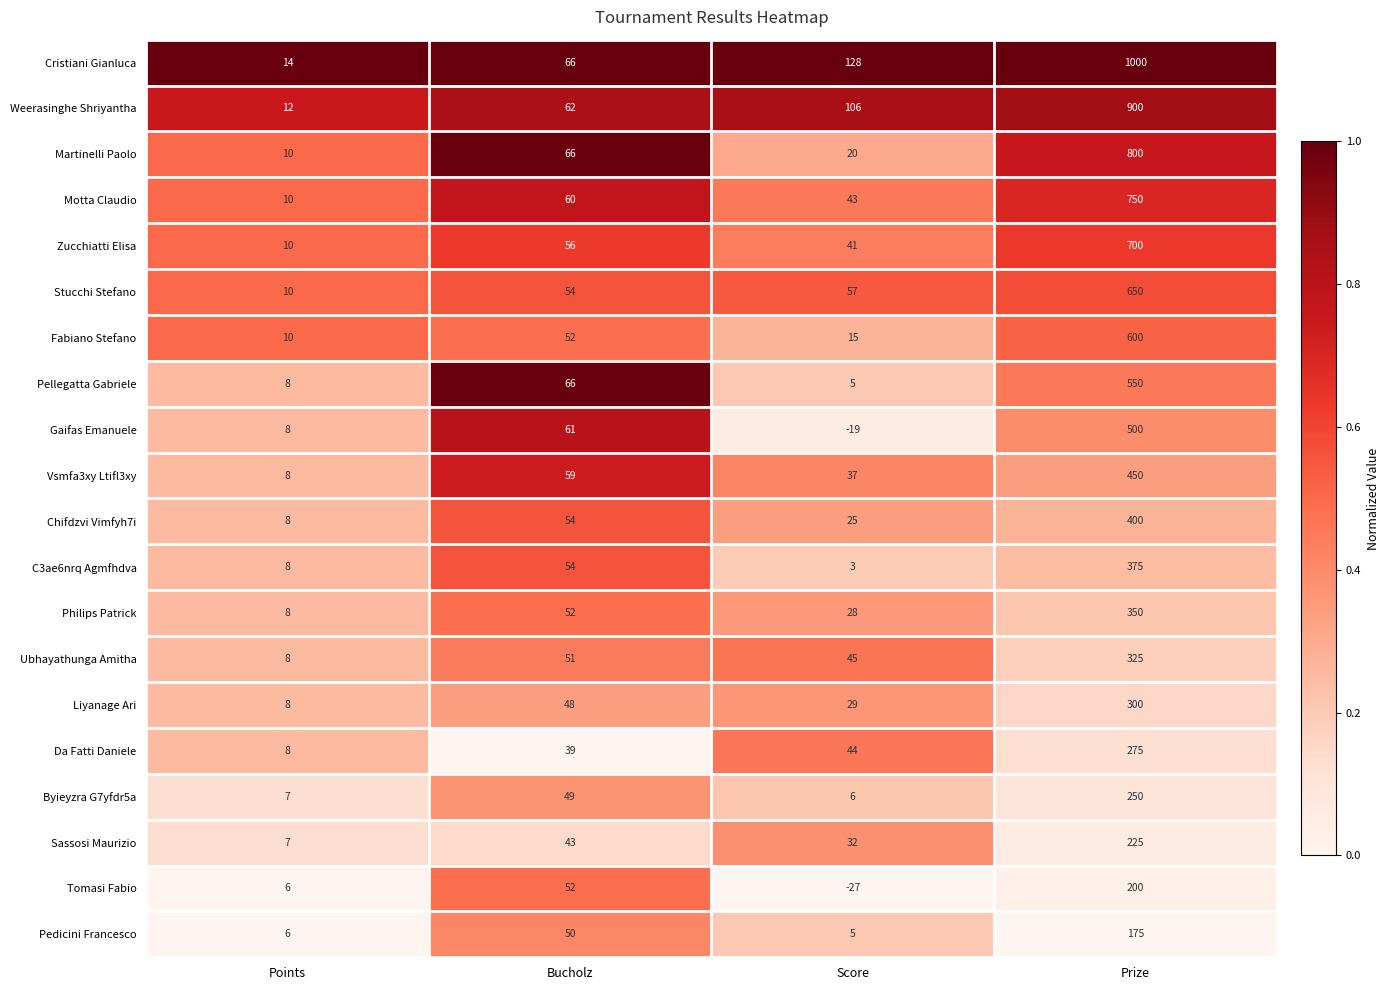

At which category does the chart reach its minimum across all series?

Score